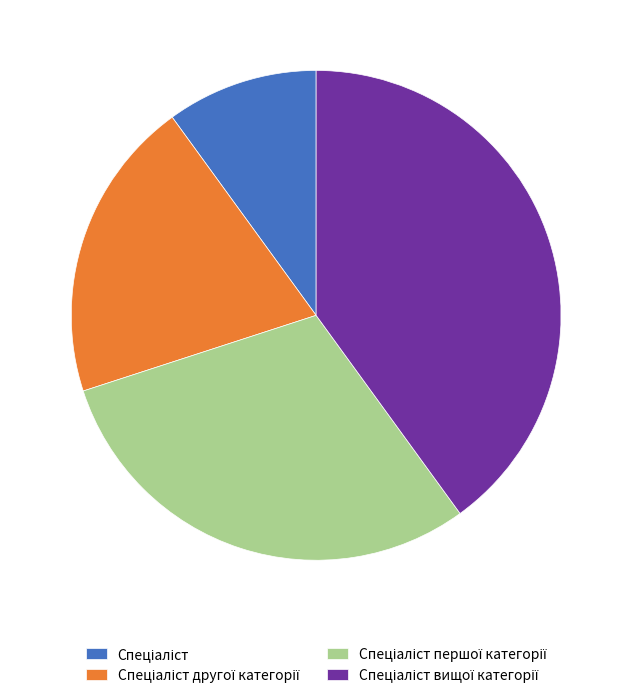

Does any single category account for the majority?

No